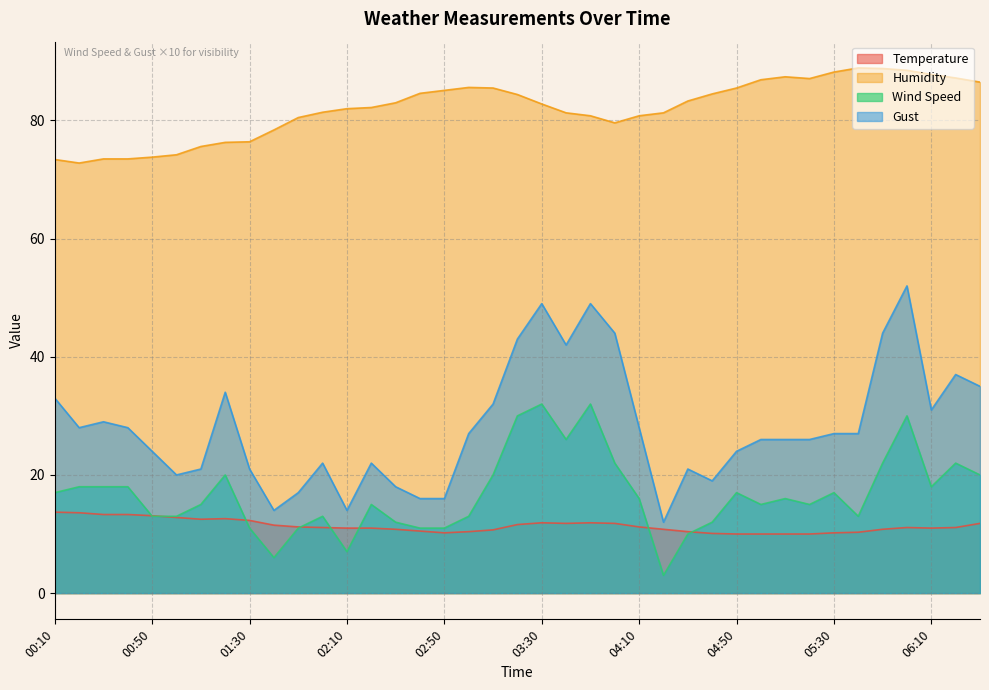

Does the chart have visible grid lines?

Yes